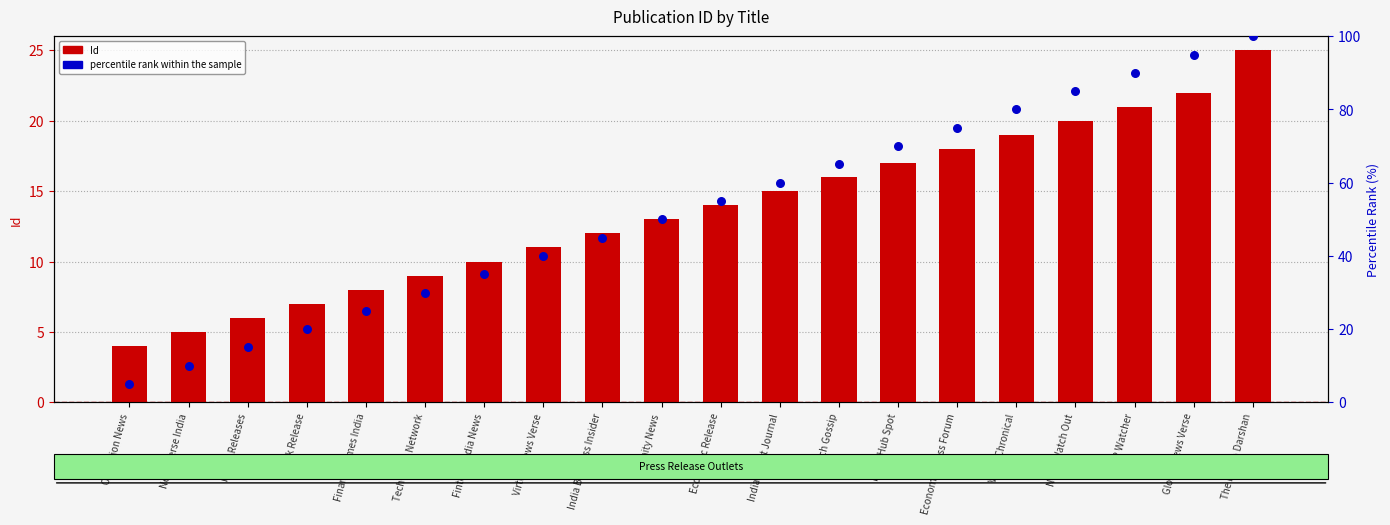

At how many categories does at least one series exceed 32?

14